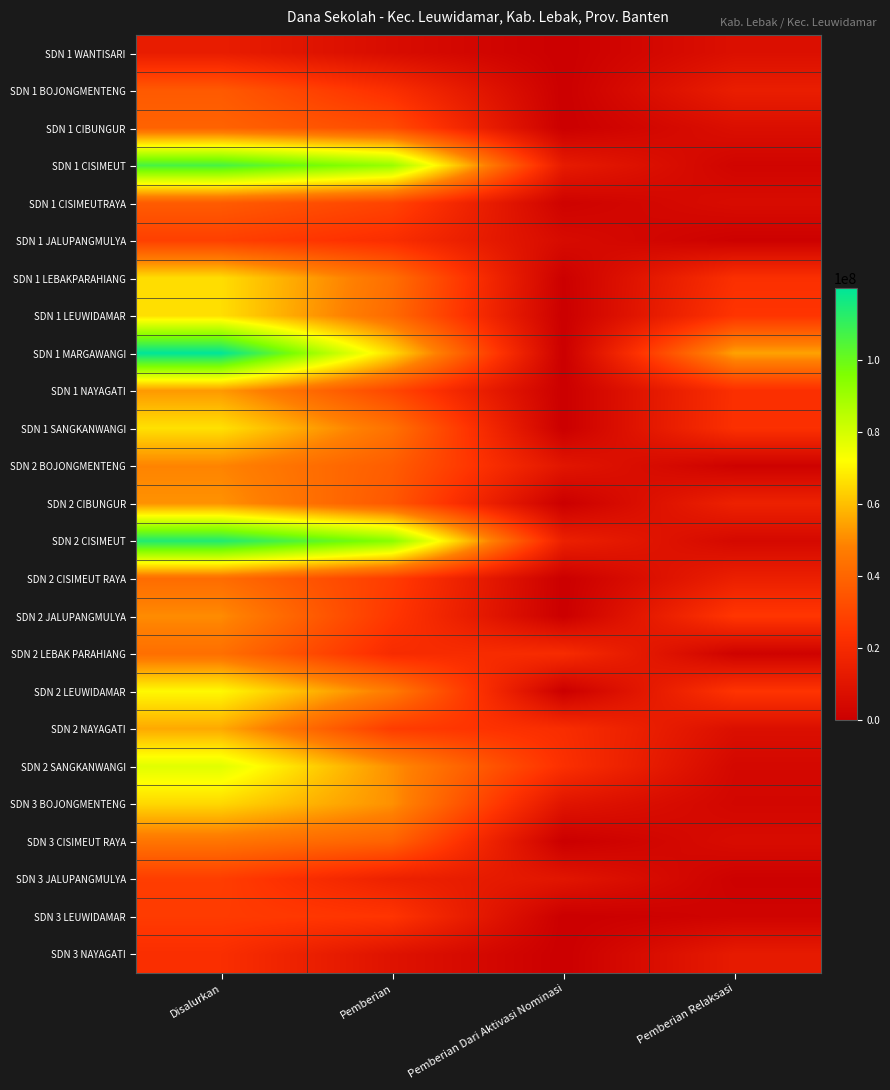

Count the number of data series in this chart.

25